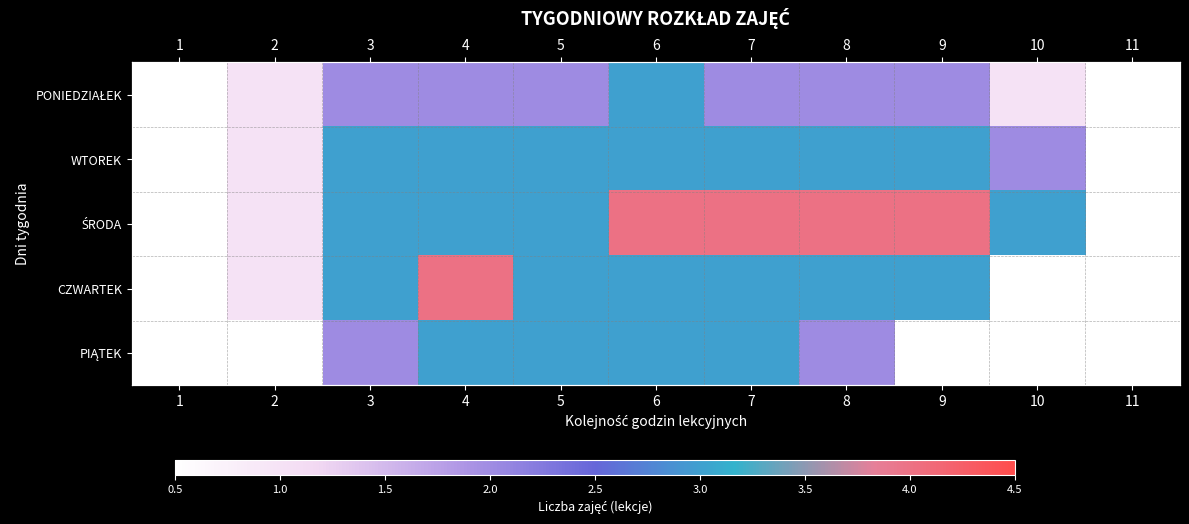

How many data points in WTOREK are less than 3?

2